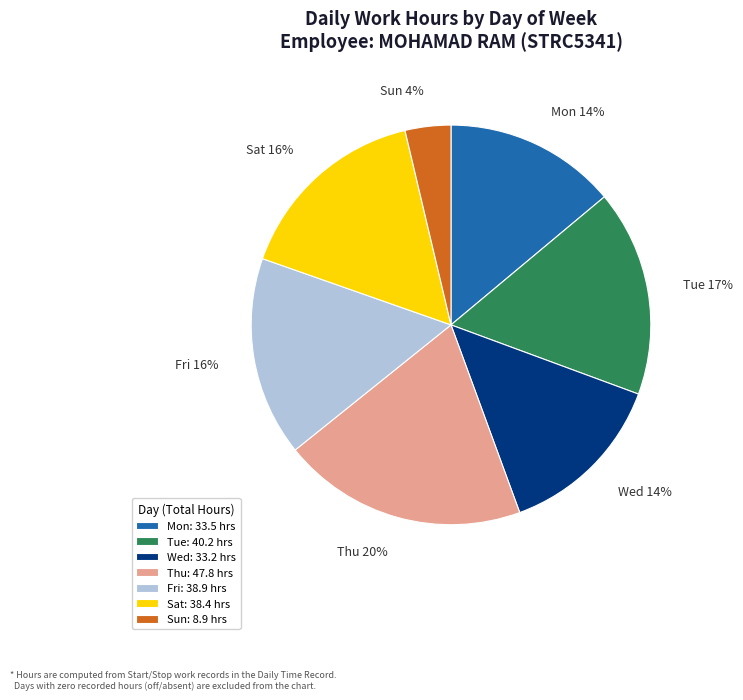

Does Tue account for over 50% of the chart?

No